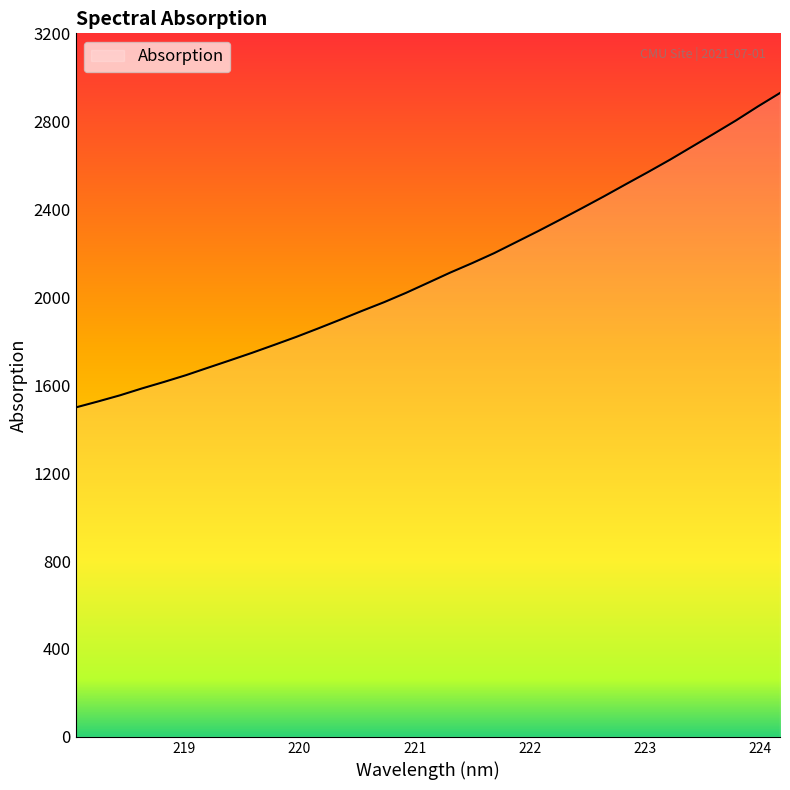

How many distinct data groups are displayed?

1